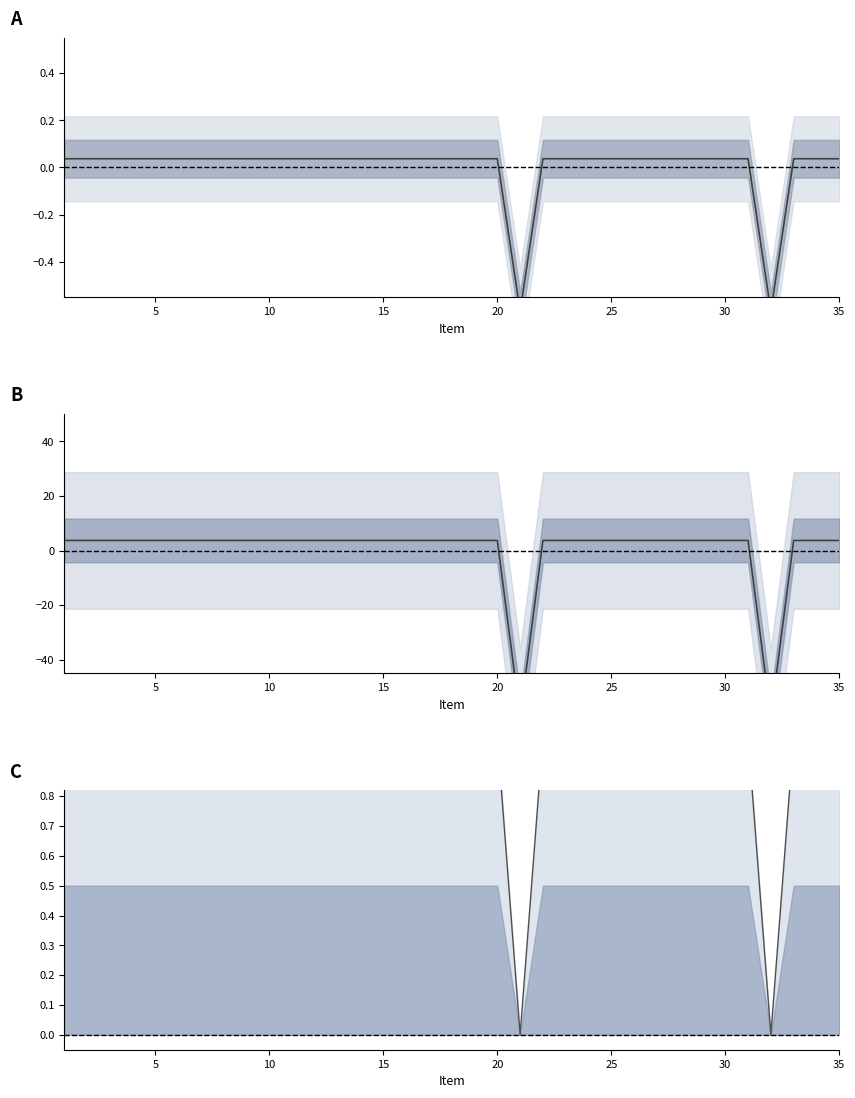

True or false: NUMERO CELULAR (normalized) and NUMERO CELULAR (scaled) cross at least once.

False